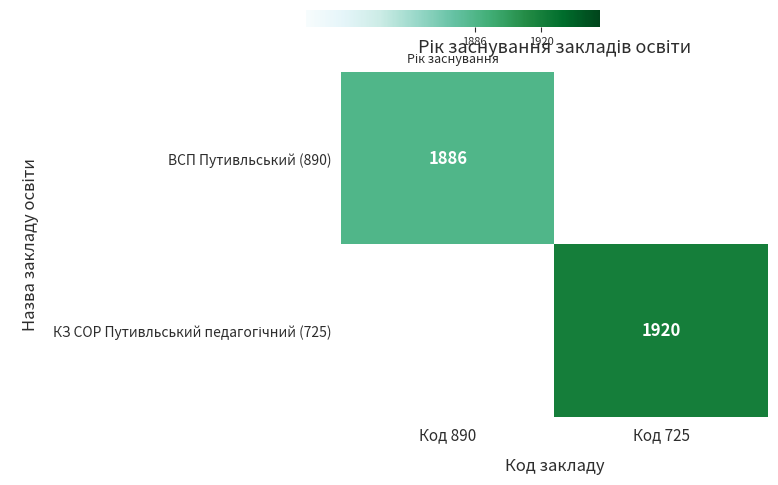

Is it true that ВСП Путивльський (890) equals 1886 at Код 890?

True